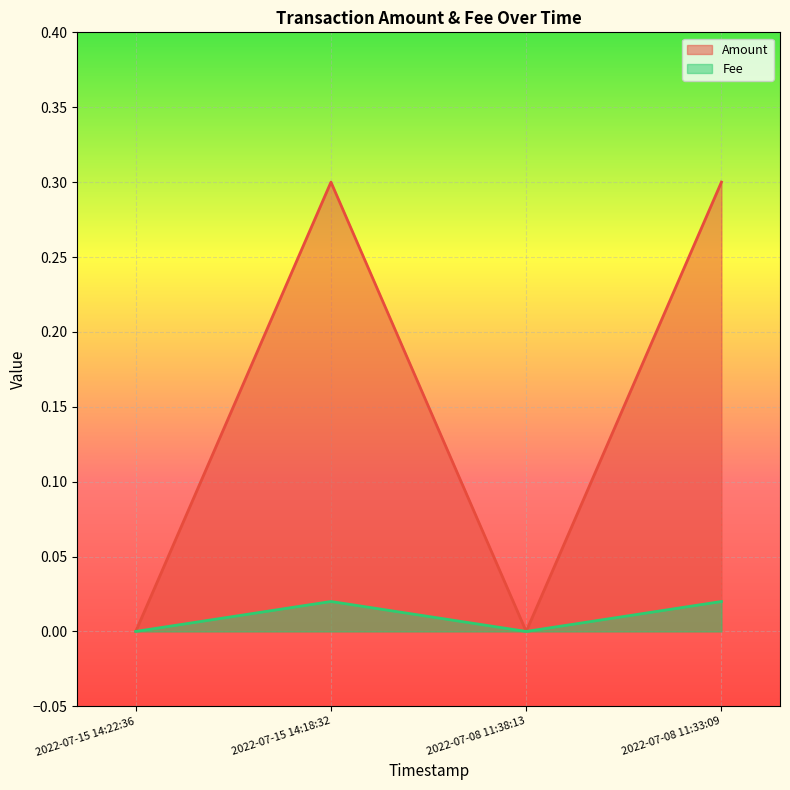

Reading left to right, list all the values displayed in this chart.

Amount: 2022-07-15 14:22:36=0.0	2022-07-15 14:18:32=0.3	2022-07-08 11:38:13=0.0	2022-07-08 11:33:09=0.3
Fee: 2022-07-15 14:22:36=0.0	2022-07-15 14:18:32=0.0	2022-07-08 11:38:13=0.0	2022-07-08 11:33:09=0.0